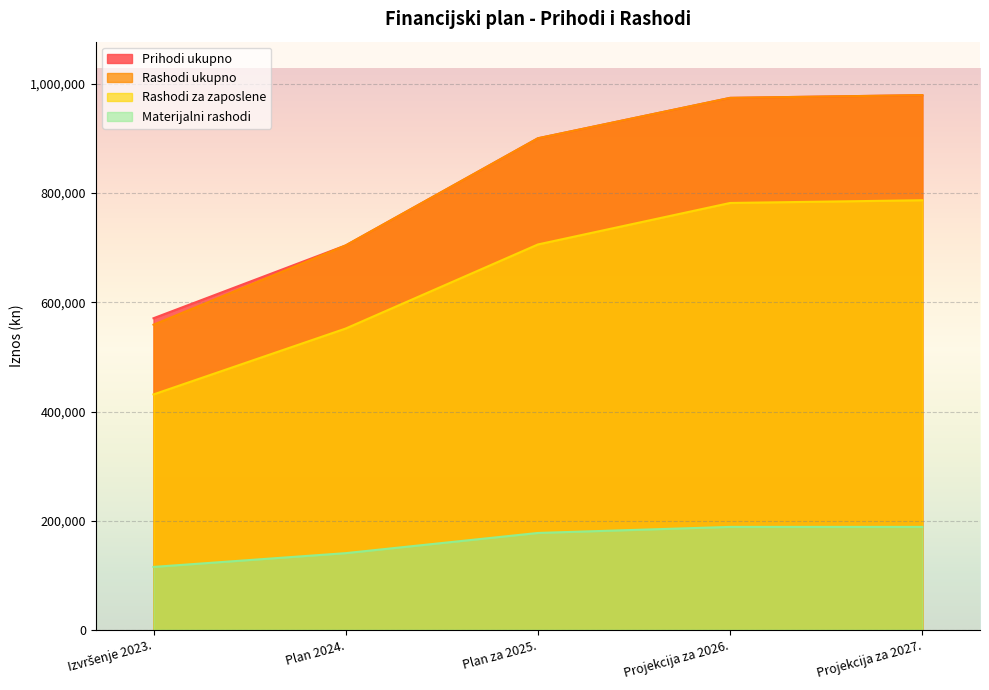

What is the label of the 1st point from the left?

Izvršenje 2023.